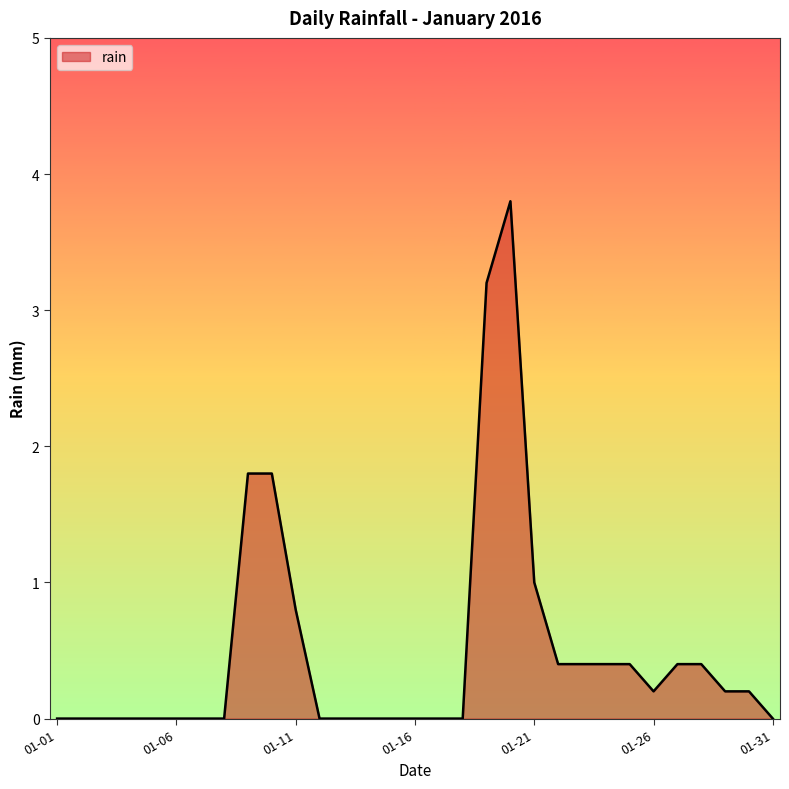

What is the maximum value shown in the chart?

3.8